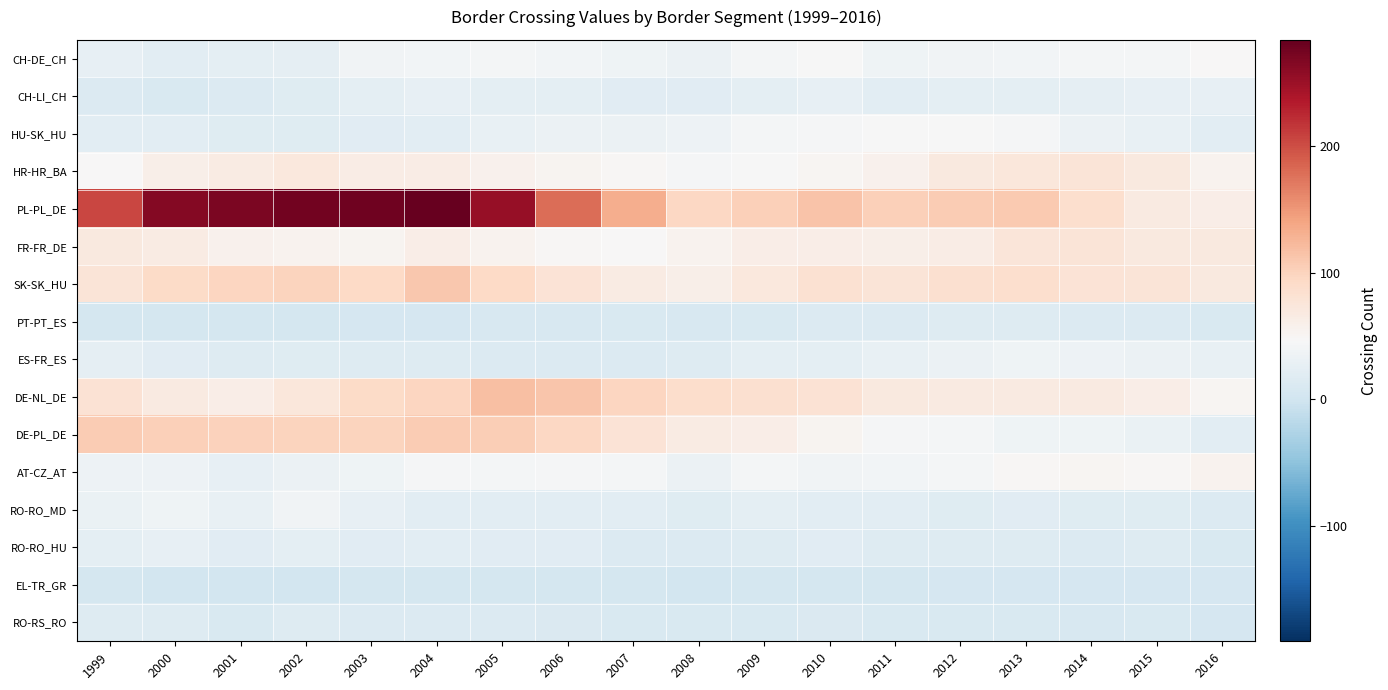

At which category is the sum across all series the highest?

2004